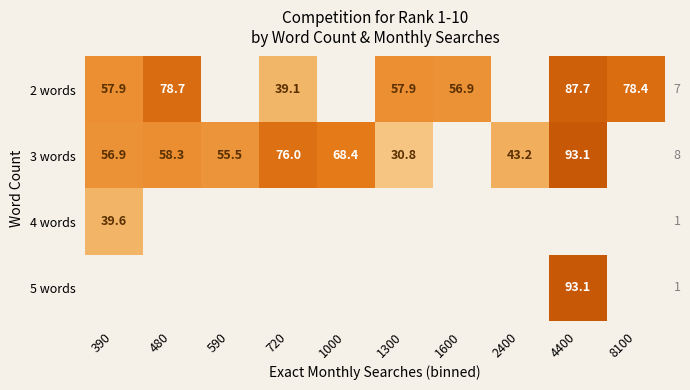

What is the smallest value displayed?

30.8